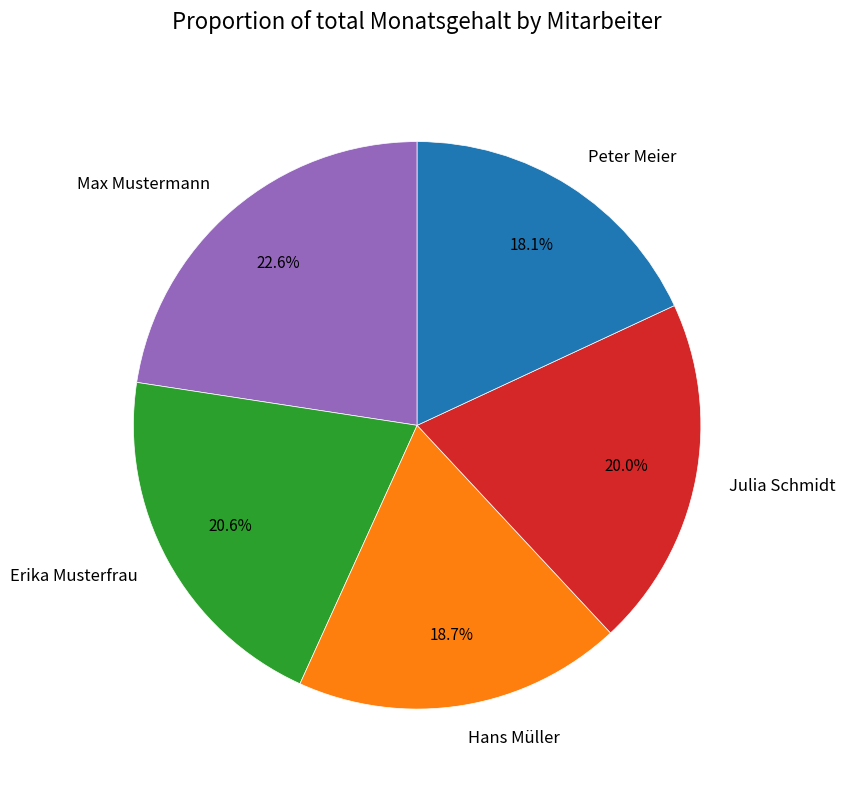

How many segments does this pie chart have?

5